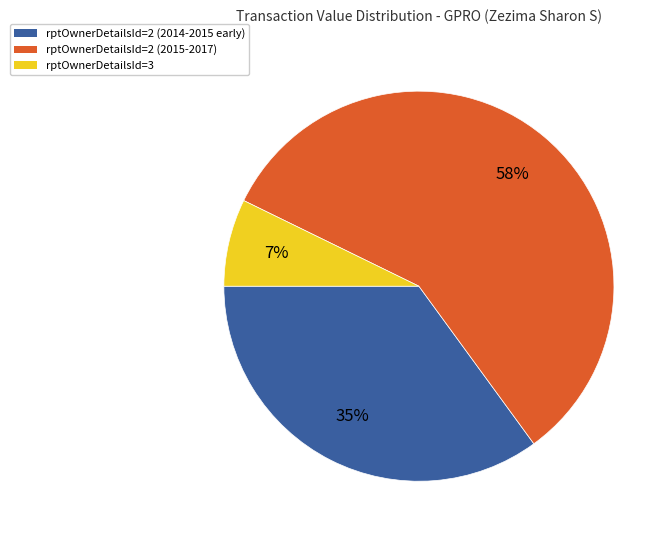

To the nearest percent, what is the average slice percentage?

33%